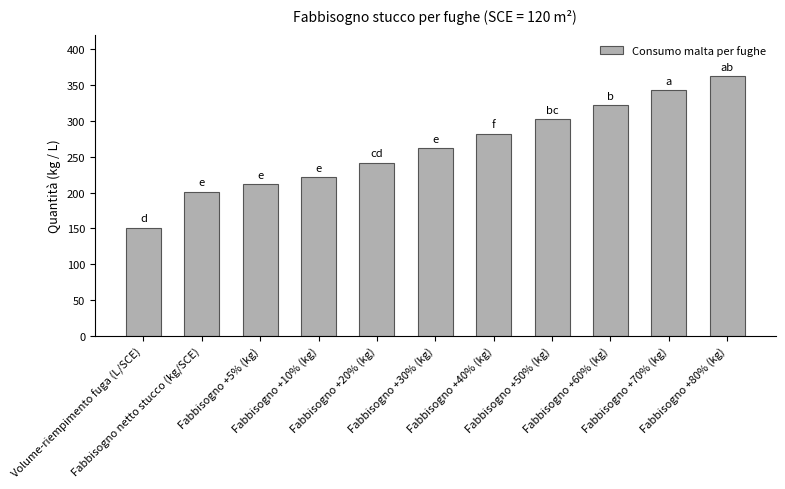

How many data points does each series have?

11